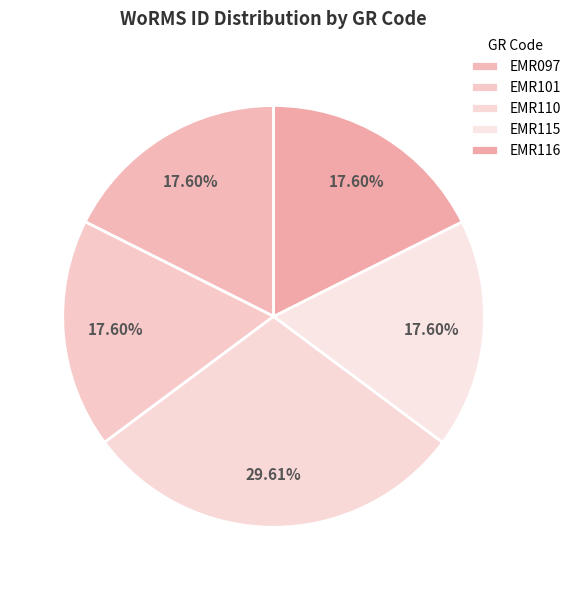

Which slice is the largest?

EMR110